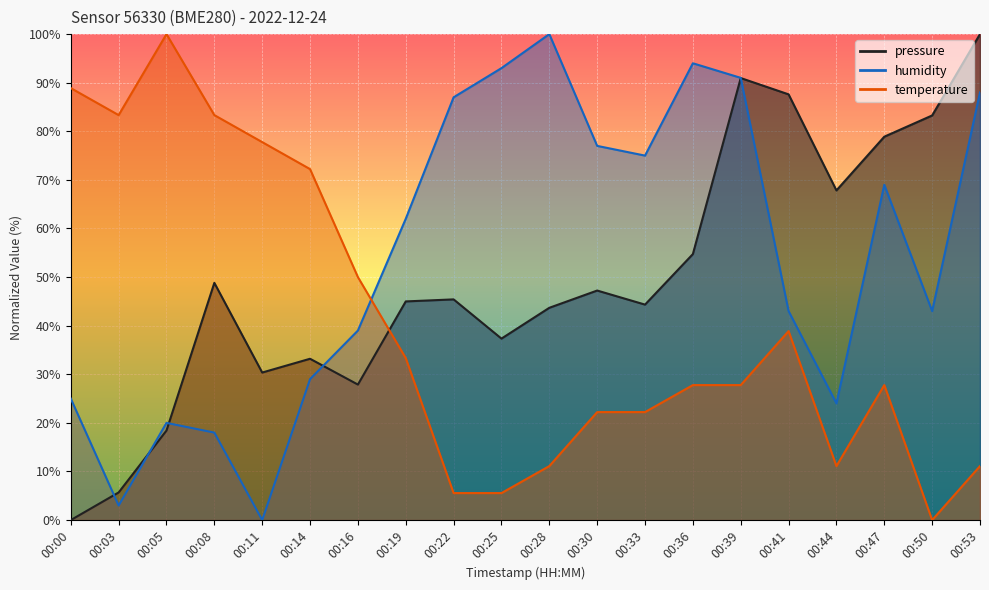

What is the spread (max minus min) of values at 00:03?

80.3